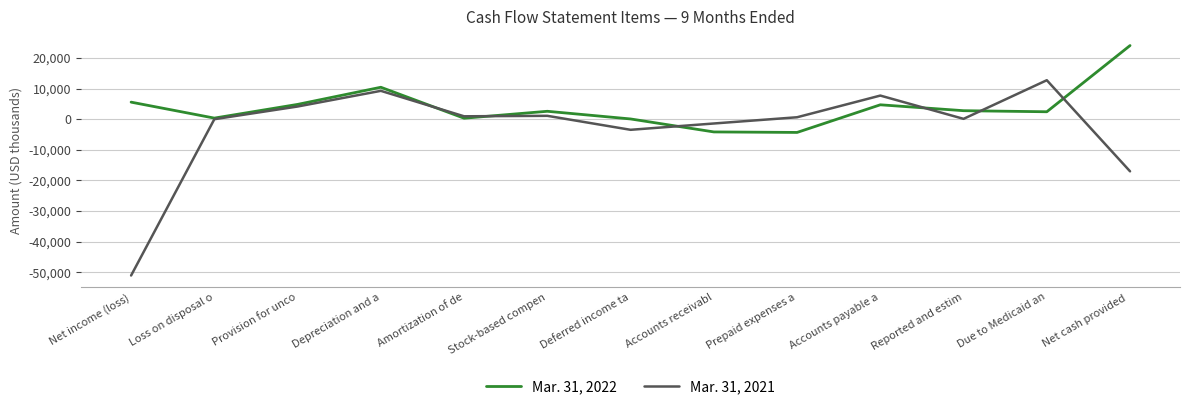

Which series has the largest range (max minus min)?

Mar. 31, 2021